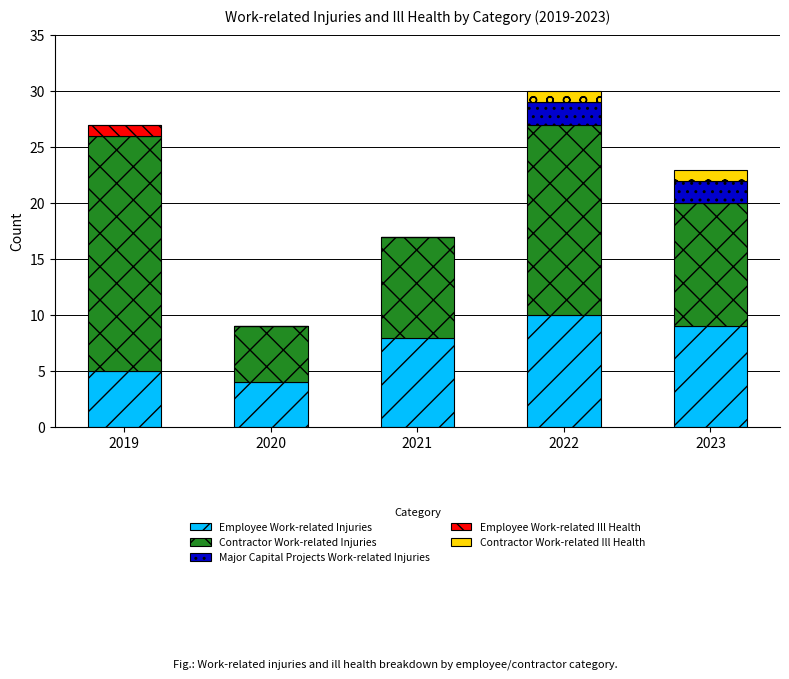

What is the total value across all series at 2022?

30